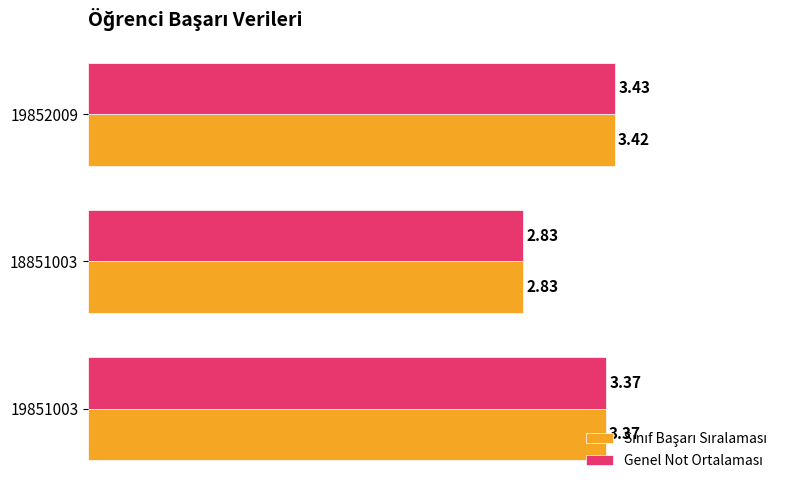

What is the total value across all series at 19851003?

6.7